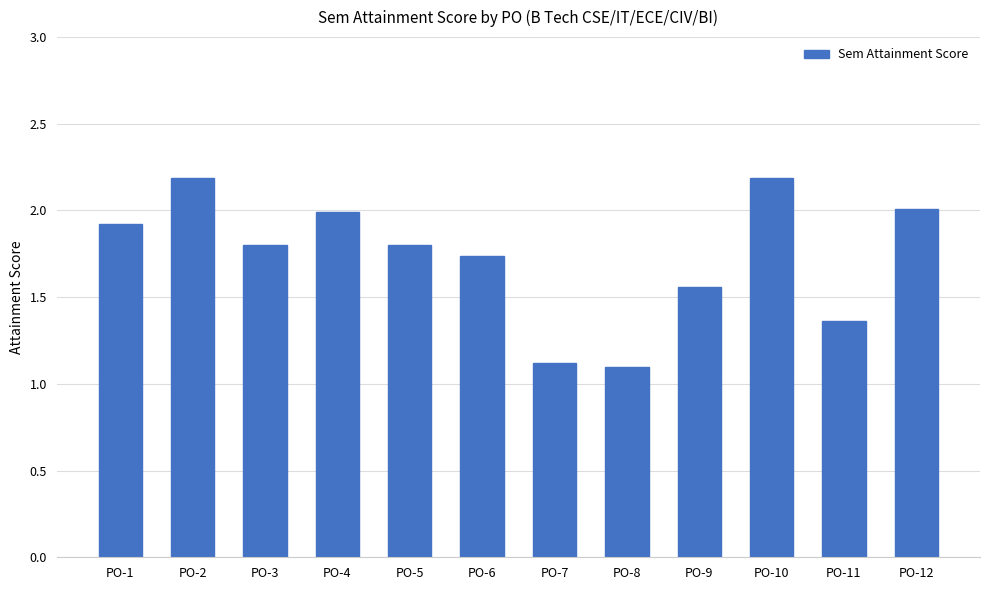

What is the change in value from PO-3 to PO-7?

-0.7